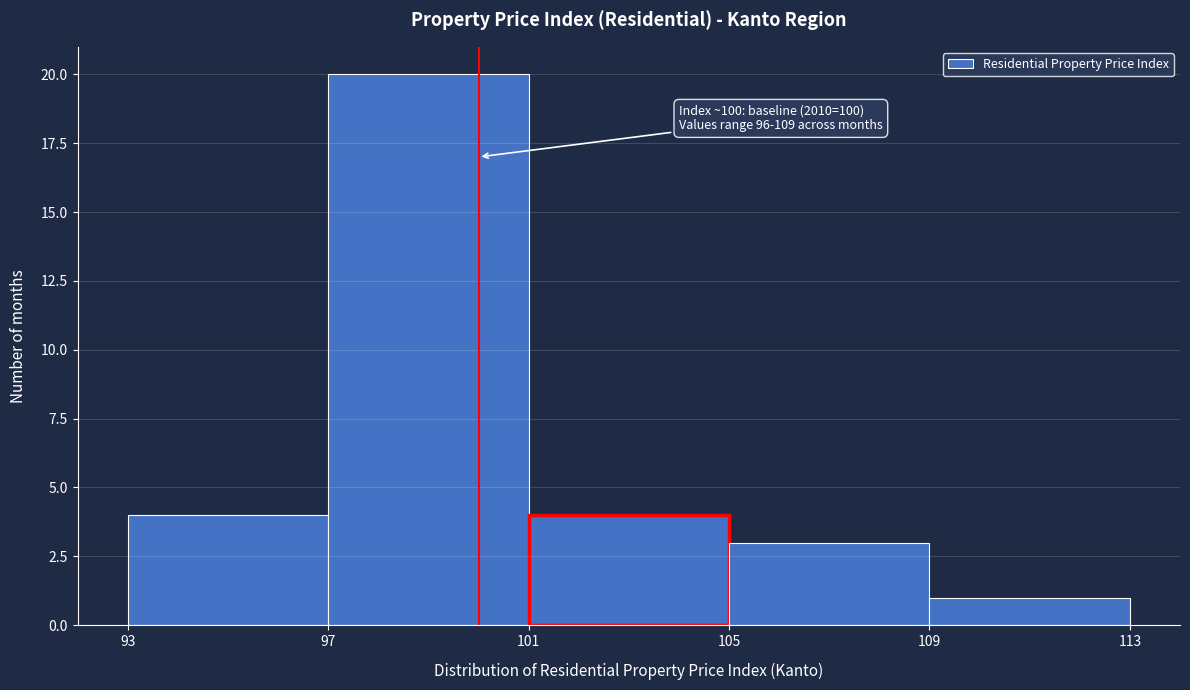

Over which range of the x-axis is the bar tallest?

97 to 101